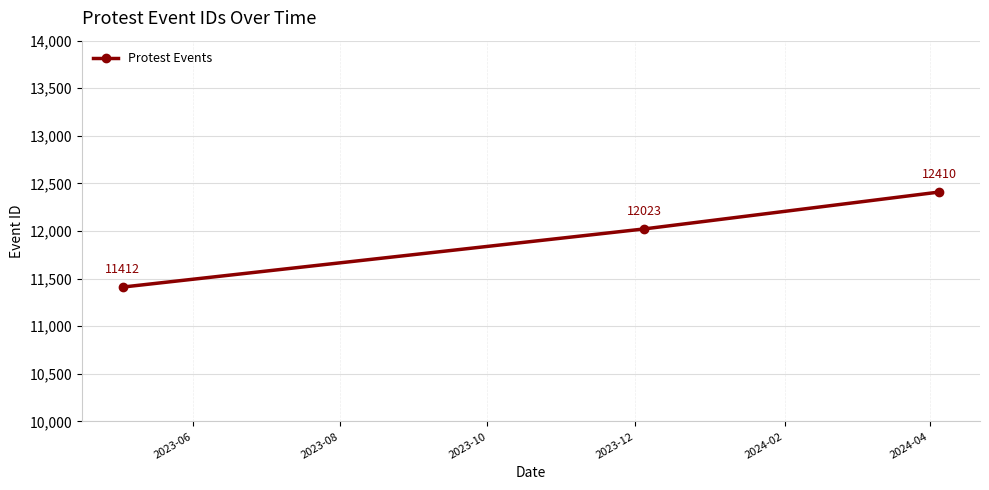

What is the average value?

11948